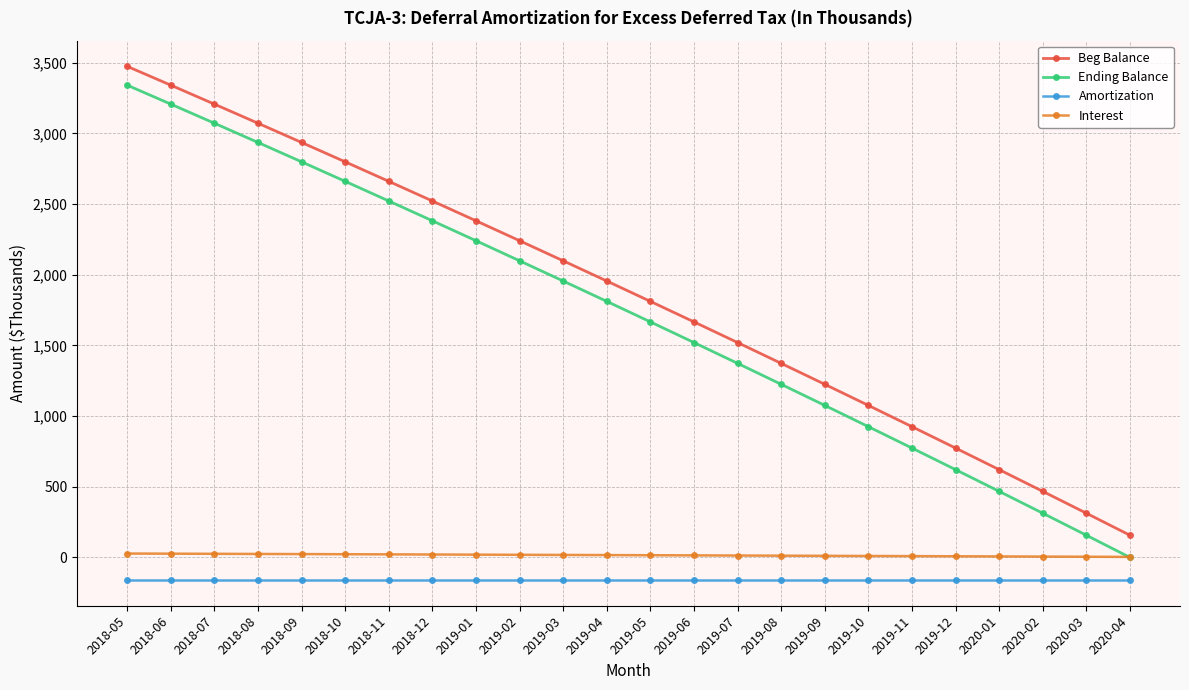

True or false: Beg Balance has more than 1 points higher than both neighbors.

False